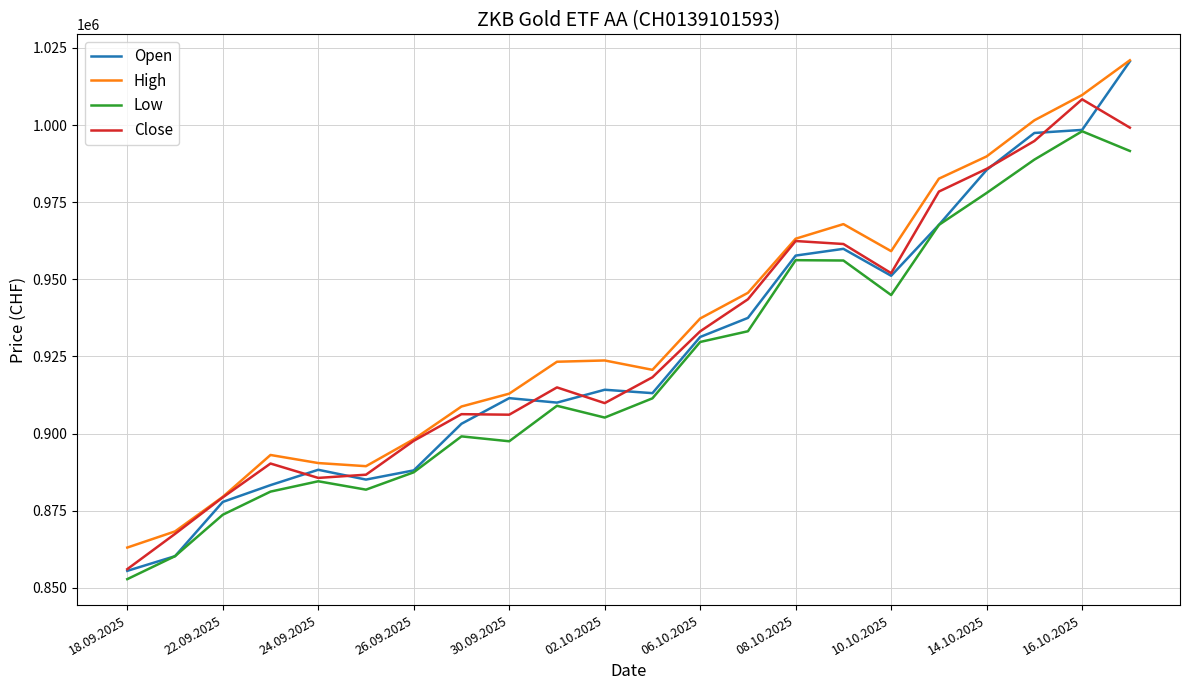

In Close, how many points are higher than both neighbors (excluding endpoints)?

5